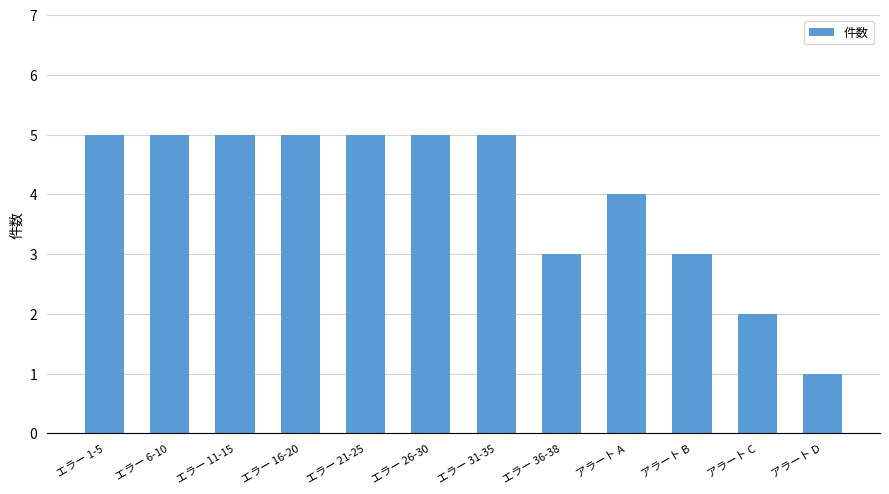

At which category does the chart reach its minimum across all series?

アラート D